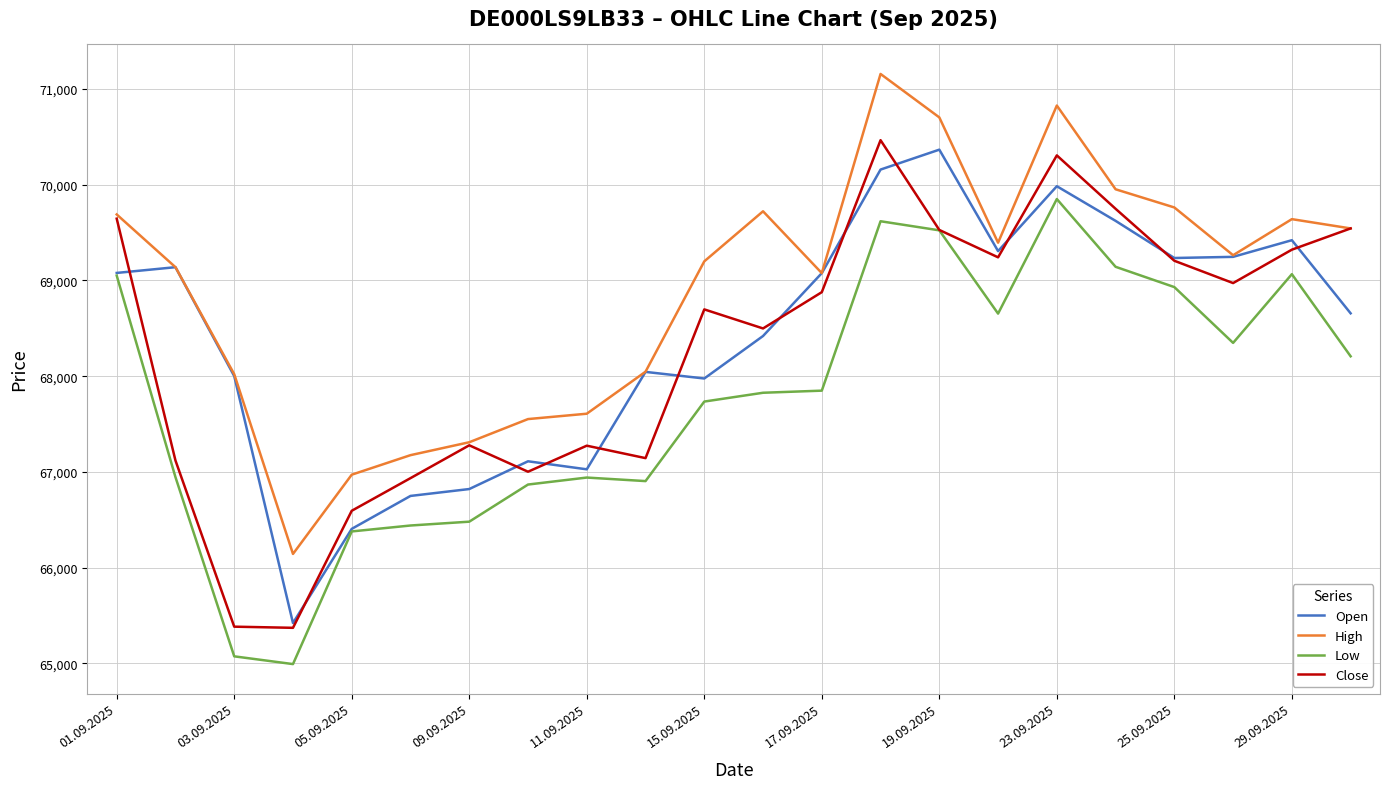

What is the average value of the Low series?

67765